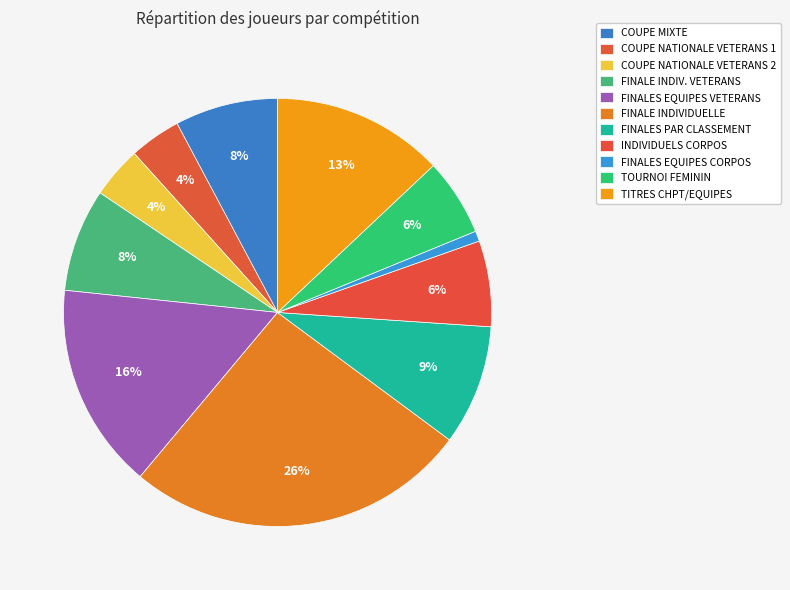

How many segments does this pie chart have?

11